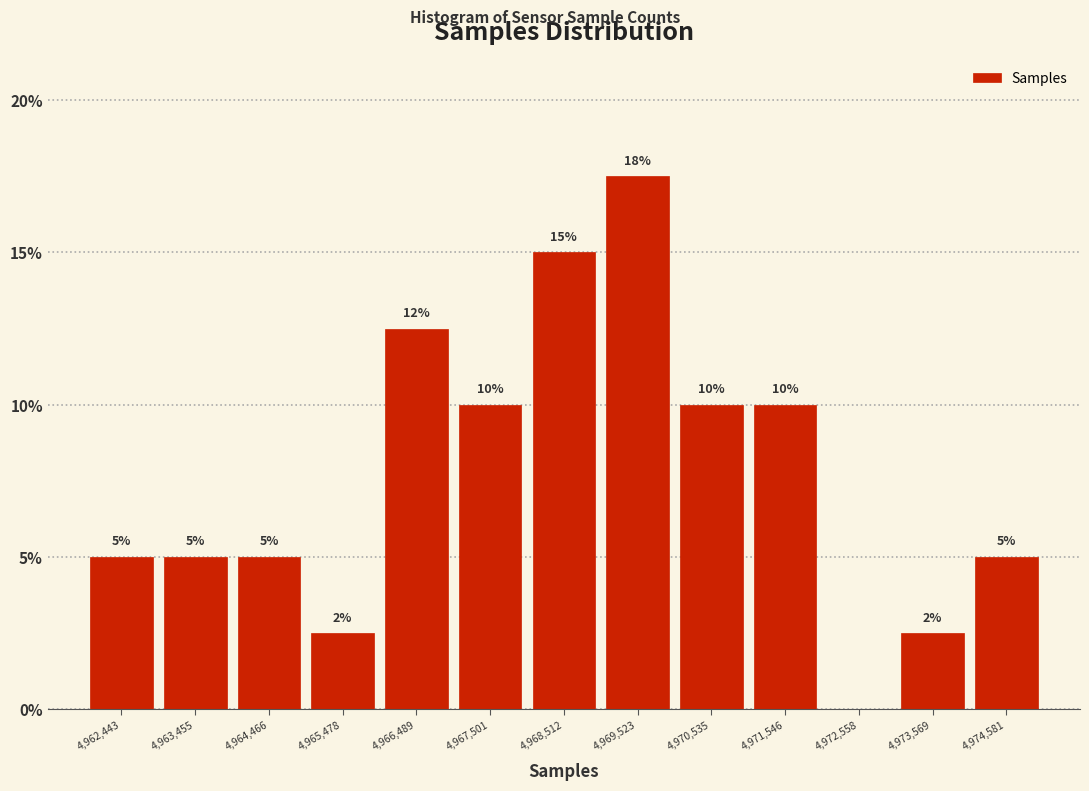

Over which range of the x-axis is the bar tallest?

4969000 to 4970000